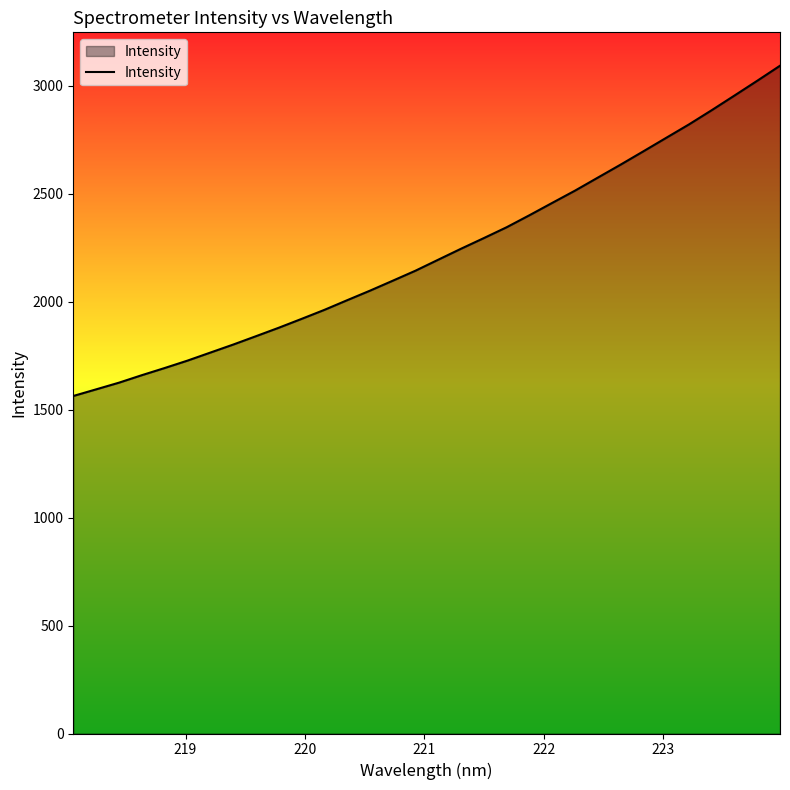

True or false: the data has more than 0 interior local peaks.

False